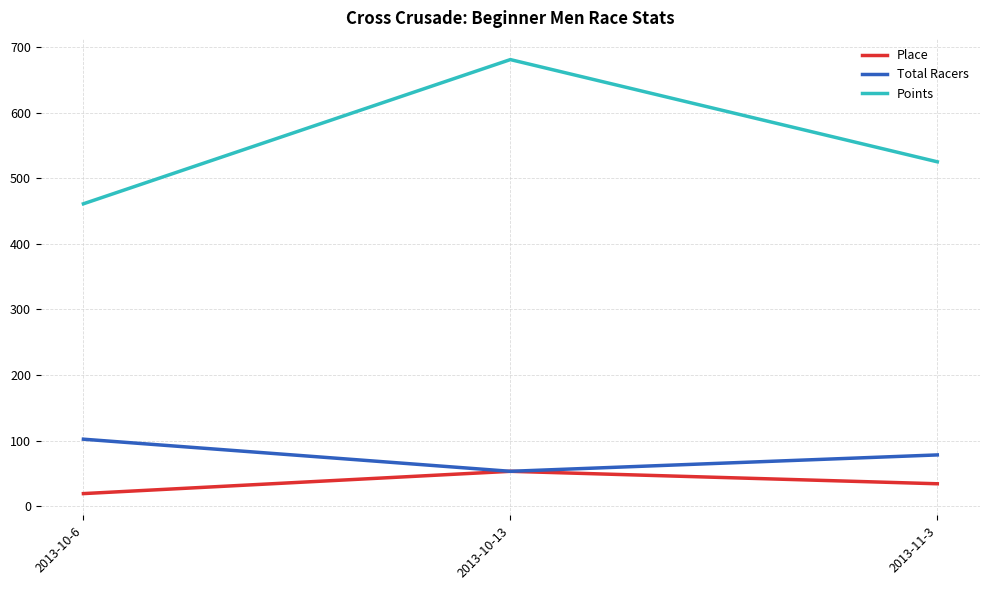

What is the minimum value for Total Racers?

53.0